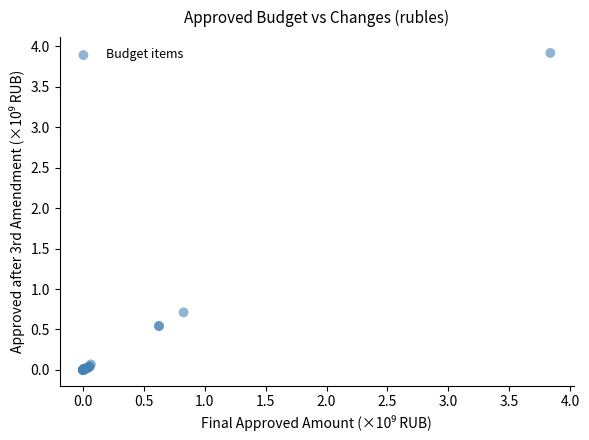

What Y value in the scatter plot is closest to 1?

0.7